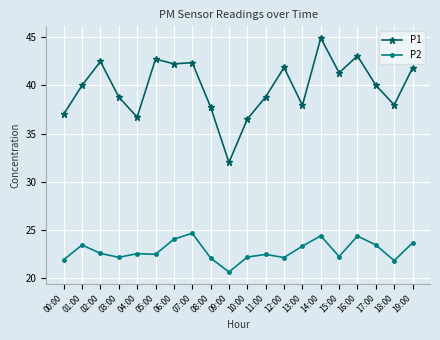

Is the value of P1 at 01:00 greater than the value of P2 at 02:00?

Yes